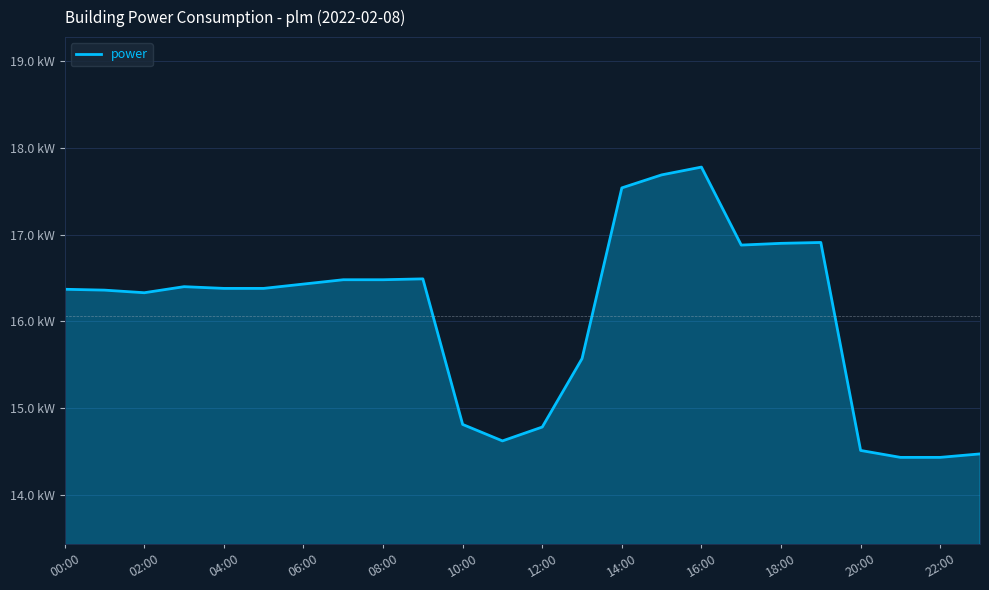

What is the value of the 9th point from the left?

16.5